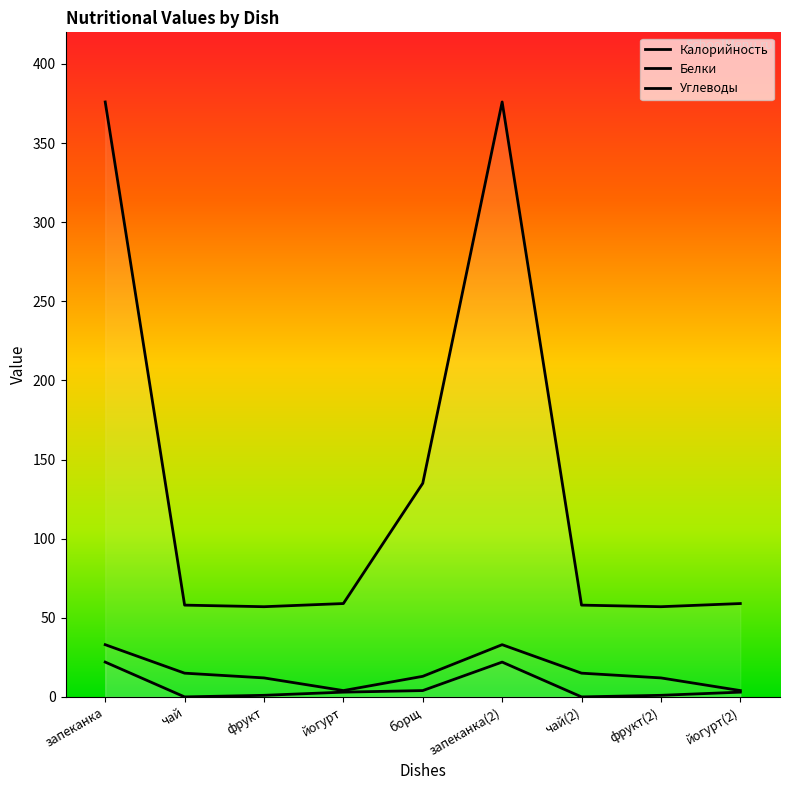

Is this an area chart (filled region under the line)?

No